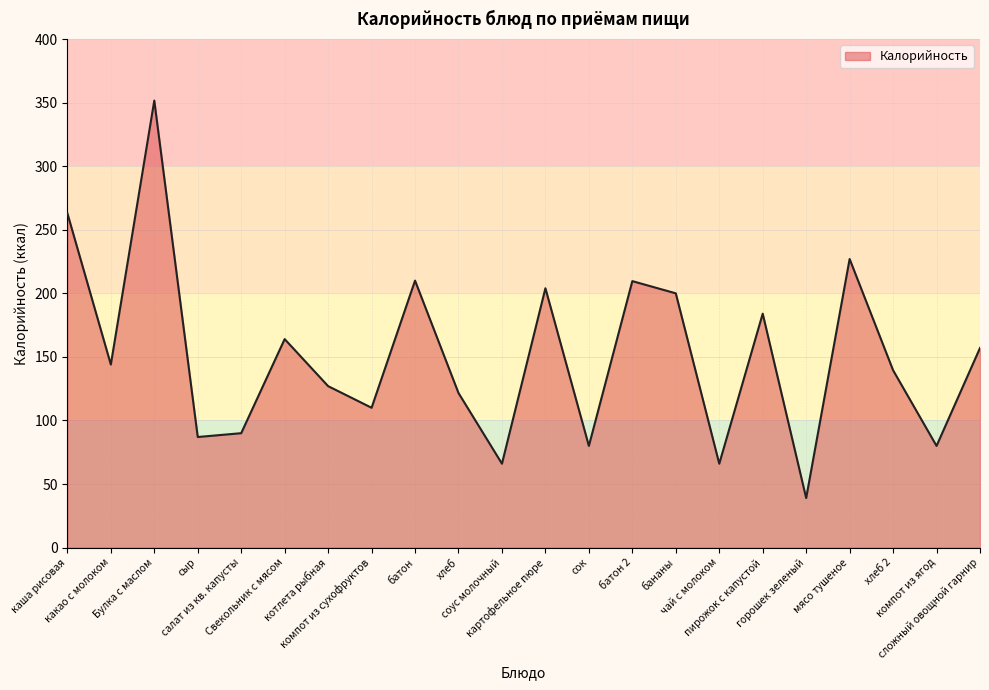

What is the sum of the values at котлета рыбная and сложный овощной гарнир?

284.0